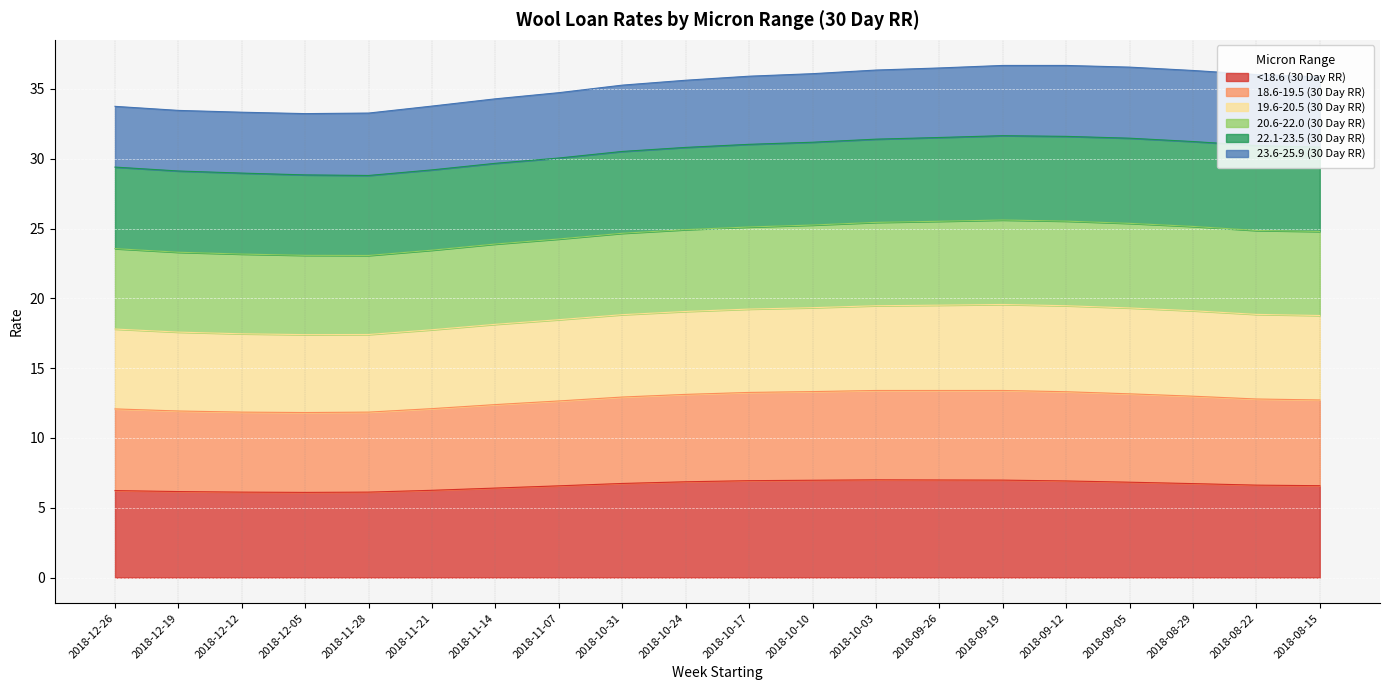

True or false: <18.6 (30 Day RR) and 18.6-19.5 (30 Day RR) intersect in this chart.

False